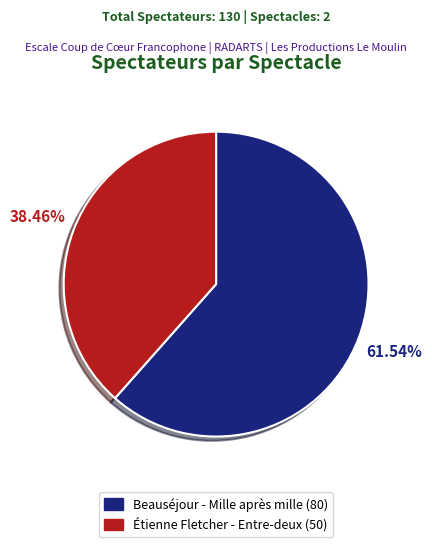

What is the total percentage of Étienne Fletcher - Entre-deux and Beauséjour - Mille après mille?

100.0%